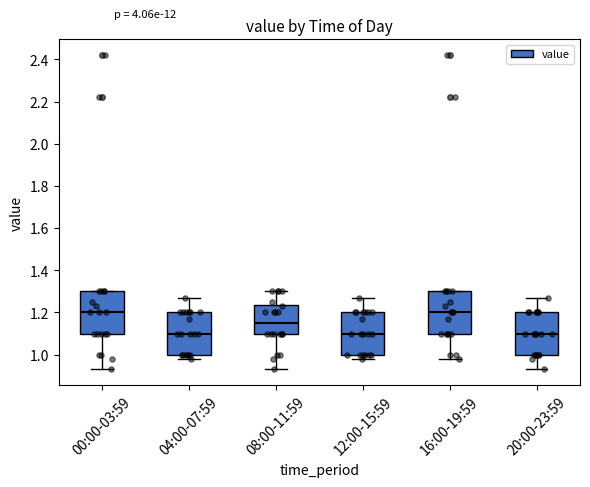

Reading left to right, transcribe this box plot: for each box, give where its median line is, the range the box spans, and where its two whiskers end, as read against the y-axis. The values are not printed on the chart, so give them approximately, as read against the axis.

00:00-03:59: median 1.20, box 1.10 to 1.30, whiskers 0.94 to 1.30
04:00-07:59: median 1.10, box 1.00 to 1.20, whiskers 0.98 to 1.28
08:00-11:59: median 1.16, box 1.10 to 1.24, whiskers 0.94 to 1.30
12:00-15:59: median 1.10, box 1.00 to 1.20, whiskers 0.98 to 1.28
16:00-19:59: median 1.20, box 1.10 to 1.30, whiskers 0.98 to 1.30
20:00-23:59: median 1.10, box 1.00 to 1.20, whiskers 0.94 to 1.28